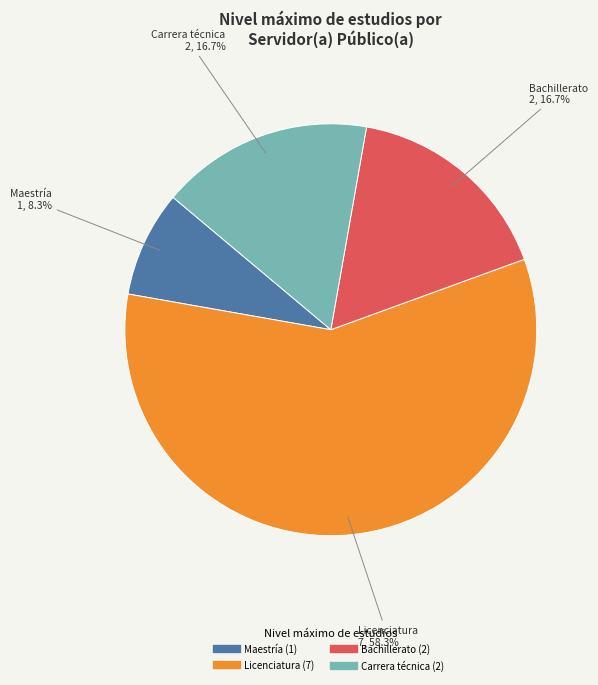

Is there any slice that represents more than half of the pie?

Yes